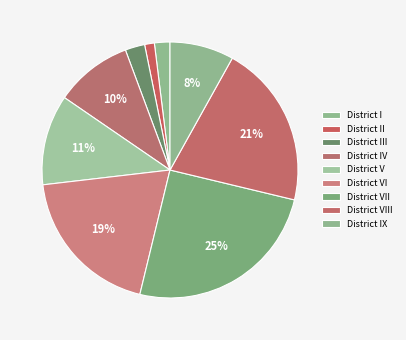

To the nearest percent, what is the difference between the District IV and District VI slice percentages?

10%